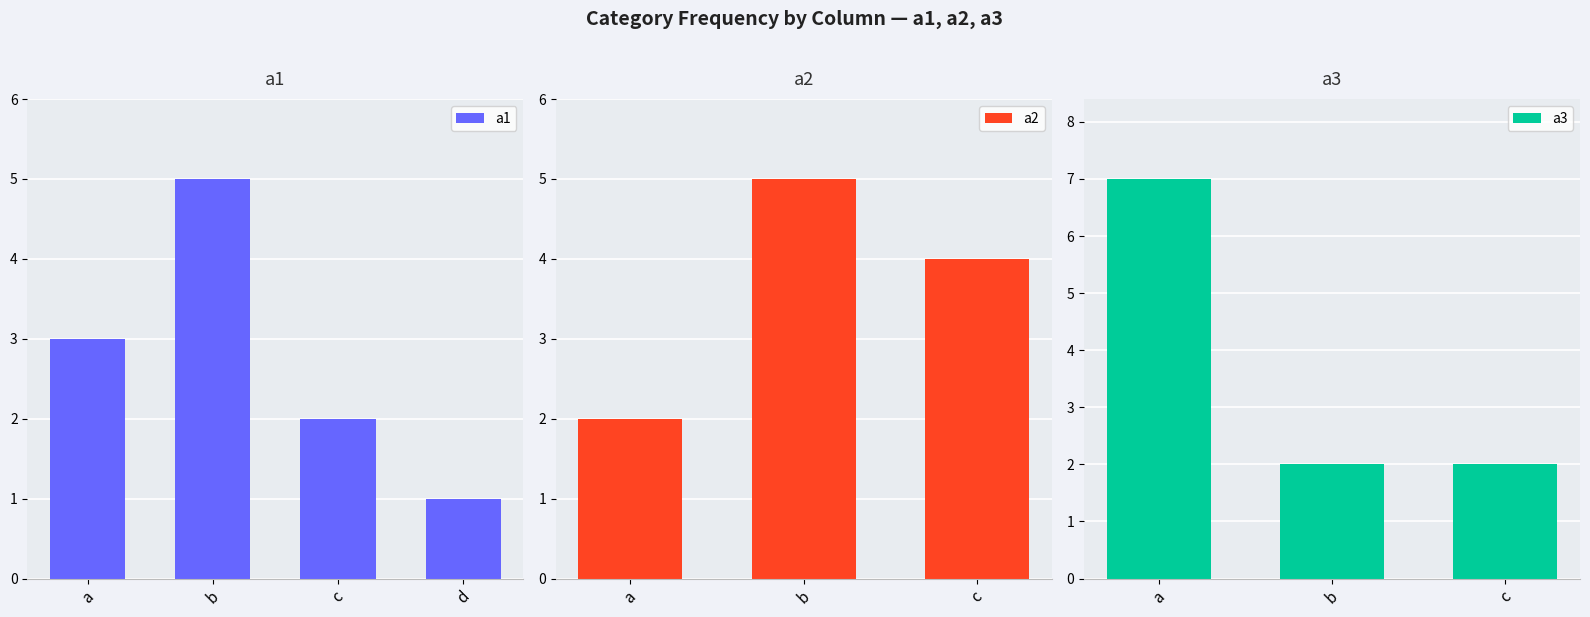

What is the total value across all series at a?

12